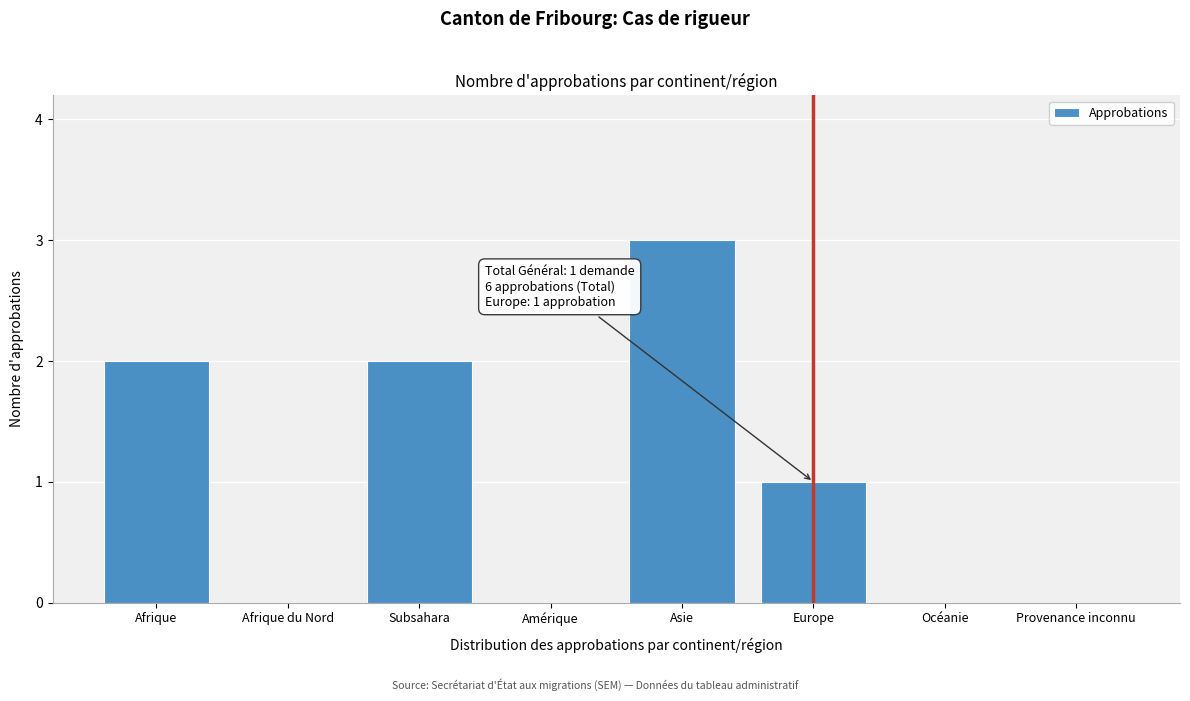

Reading left to right, list all the values displayed in this chart.

Afrique=2	Afrique du Nord=0	Subsahara=2	Amérique=0	Asie=3	Europe=1	Océanie=0	Provenance inconnu=0